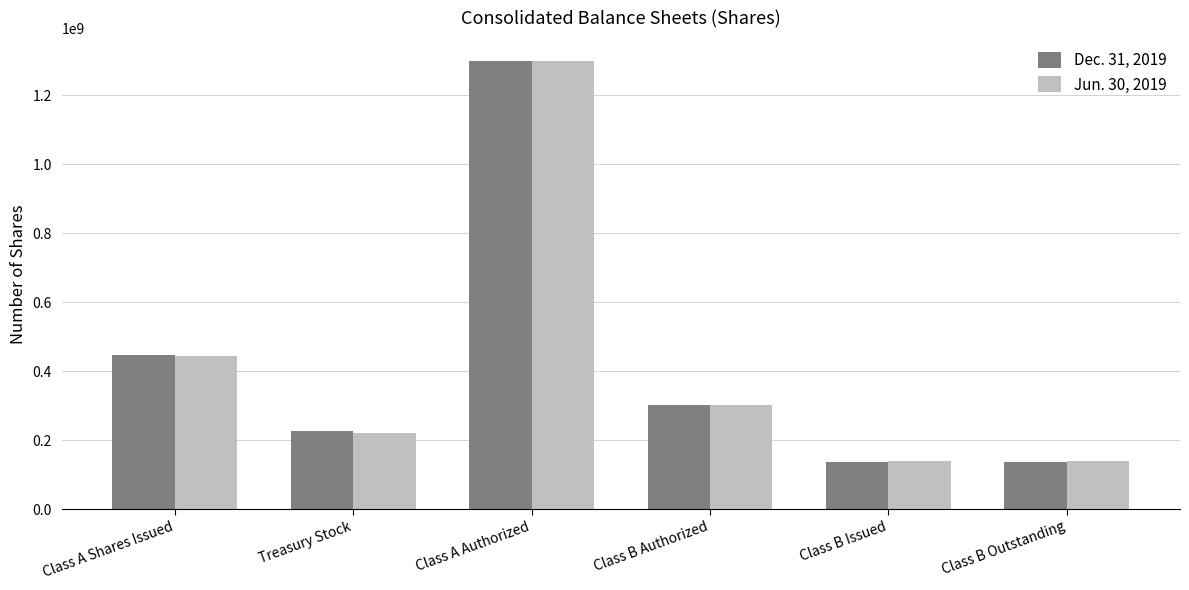

What is the label of the 1st bar from the right?

Class B Outstanding